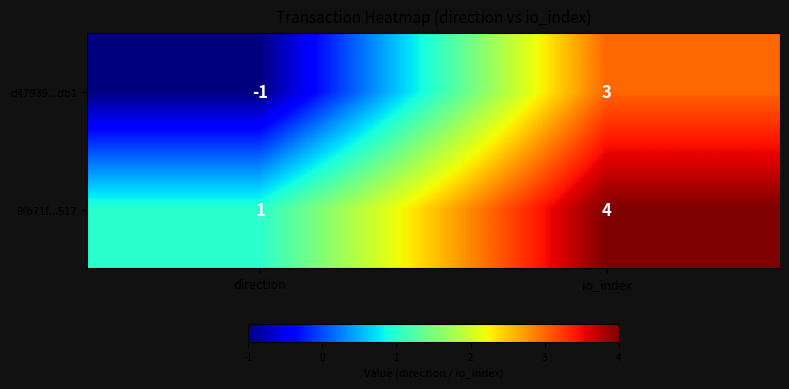

True or false: 9fb71f...517 has a value of 4 at io_index.

True